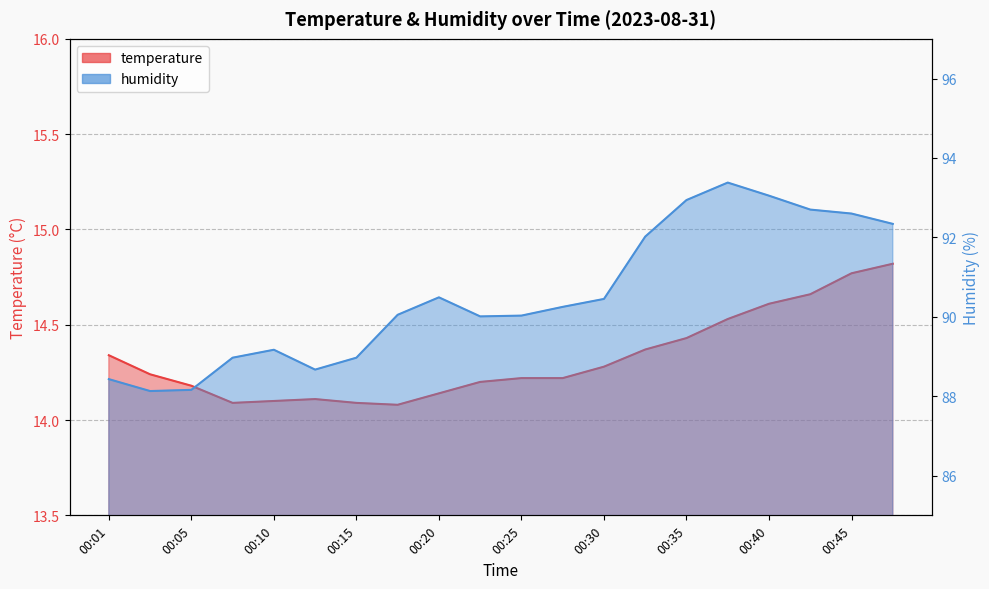

The humidity series shows 89.0 at 00:08. True or false?

True